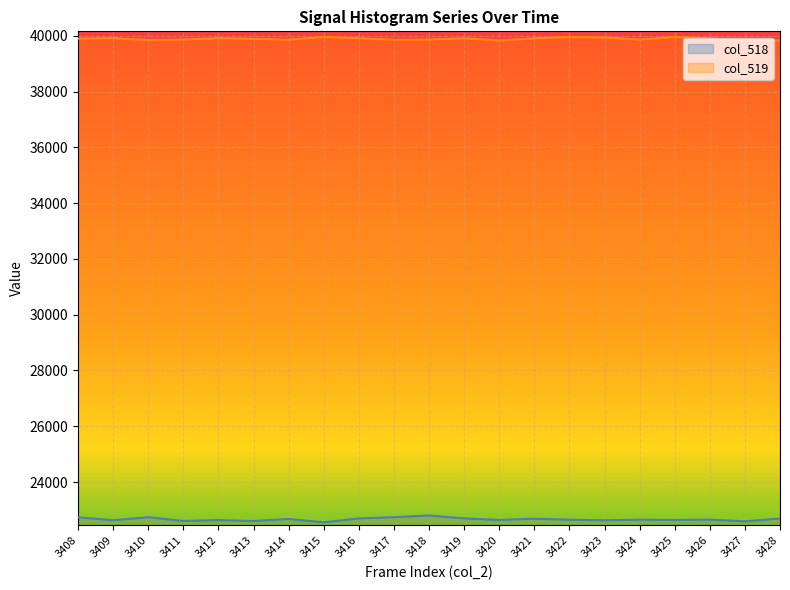

How many categories are shown in the chart?

21